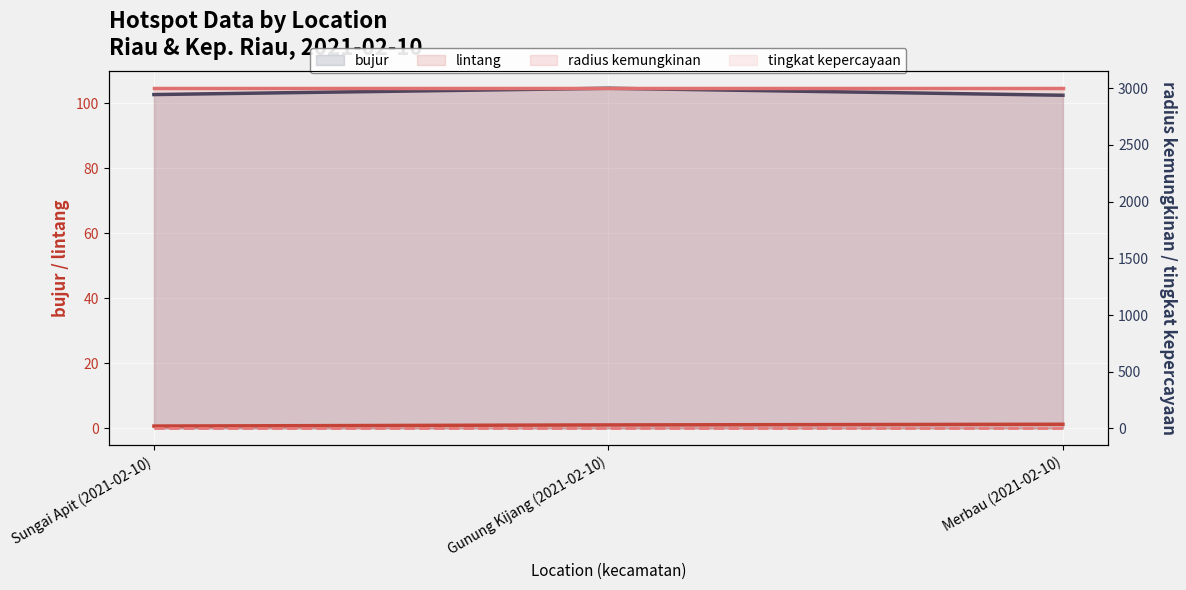

Which has a higher value, Merbau (2021-02-10) or Gunung Kijang (2021-02-10)?

Gunung Kijang (2021-02-10)